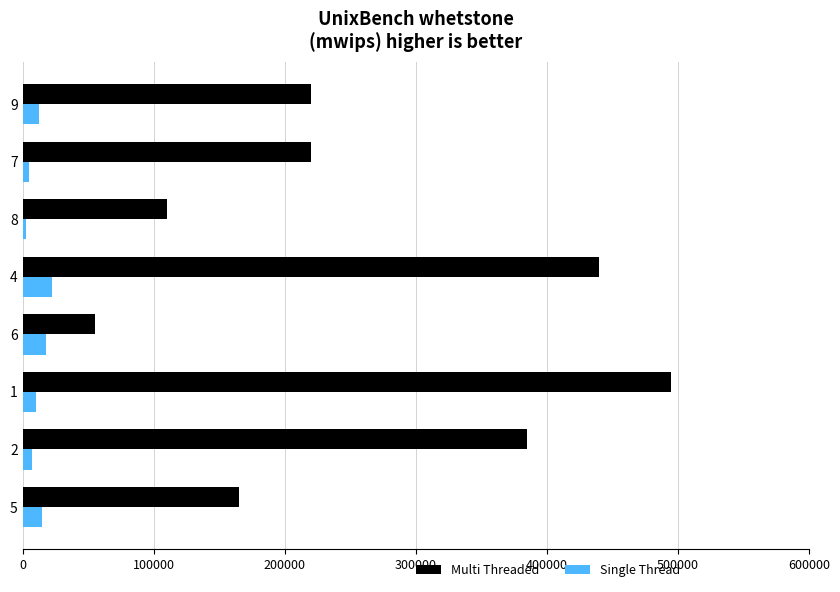

What is the maximum value for Multi Threaded?

495000